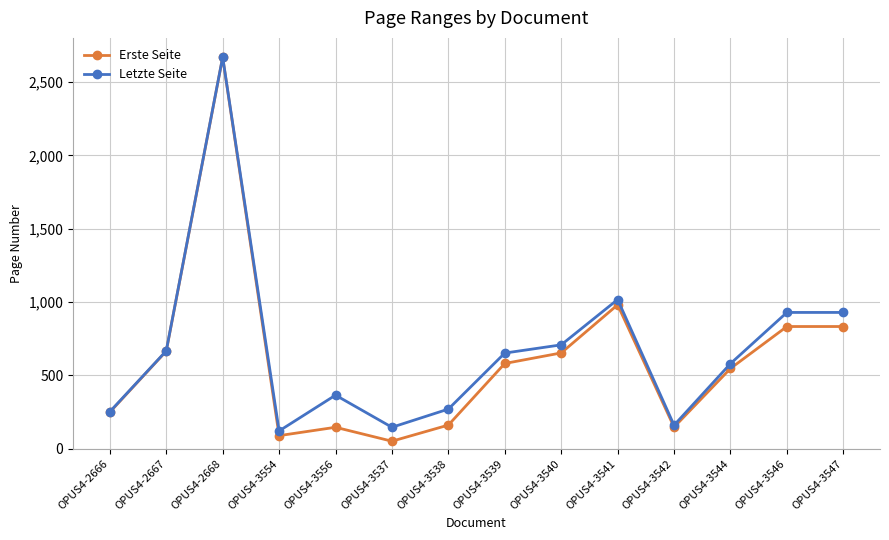

How many interior local valleys does the Erste Seite series have?

3